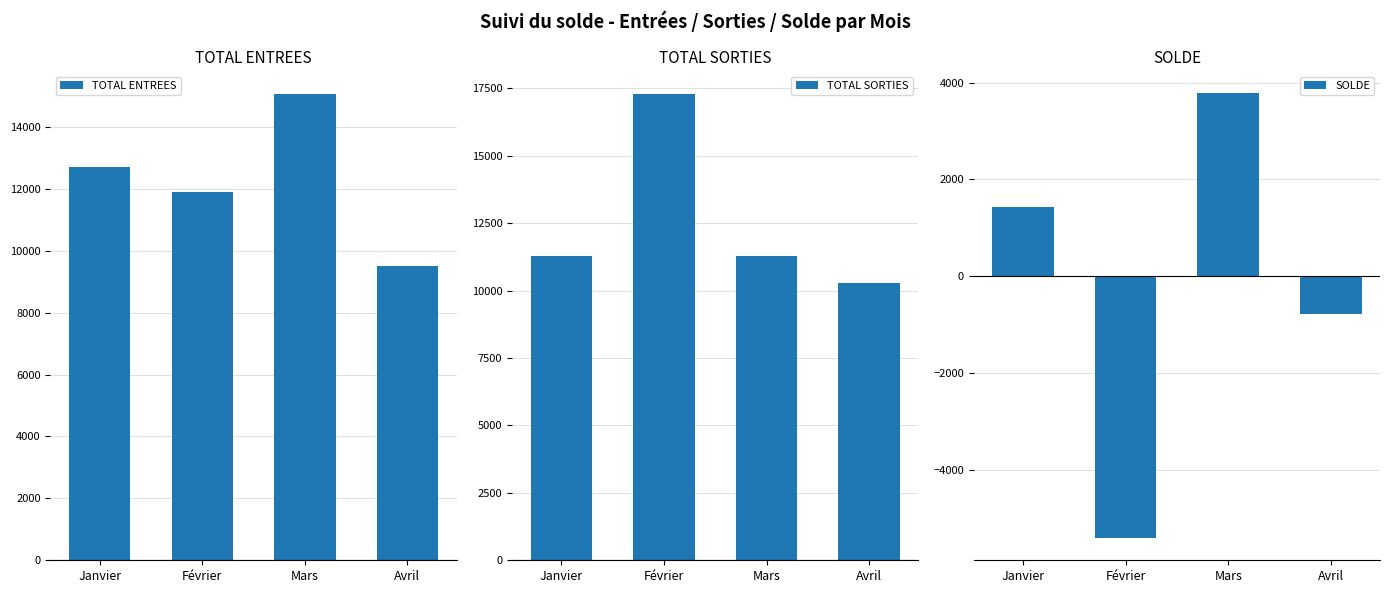

What is the difference between the SOLDE values at Mars and Avril?

4562.0